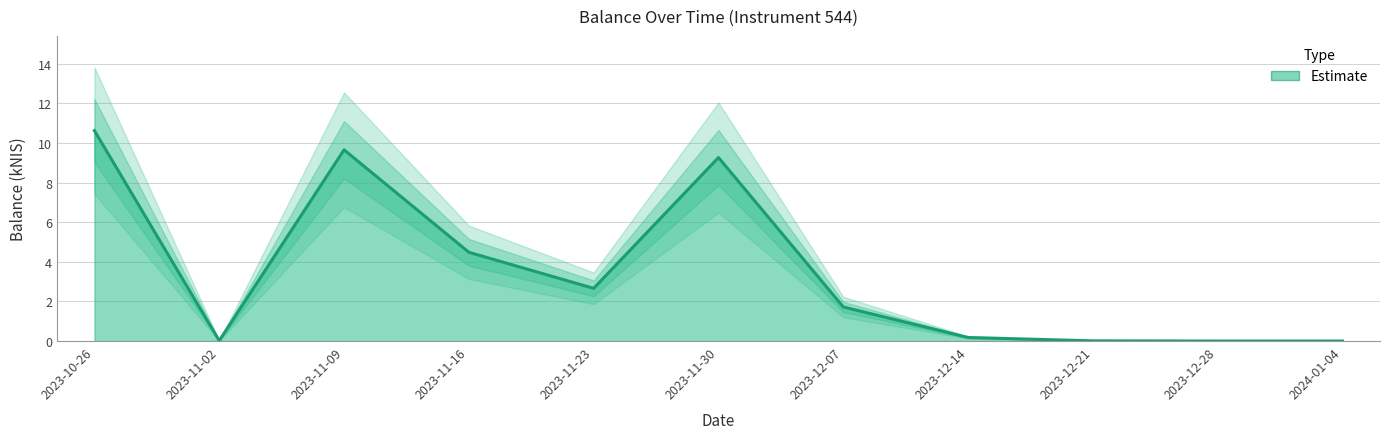

What is the change in value from 2023-11-02 to 2023-11-23?

+2.6